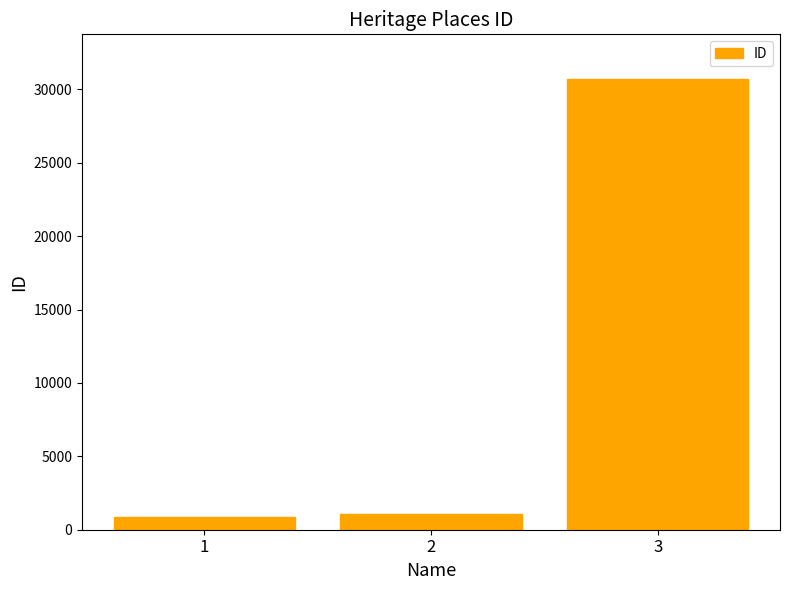

What is the sum of the values at 2 and 1?

1984